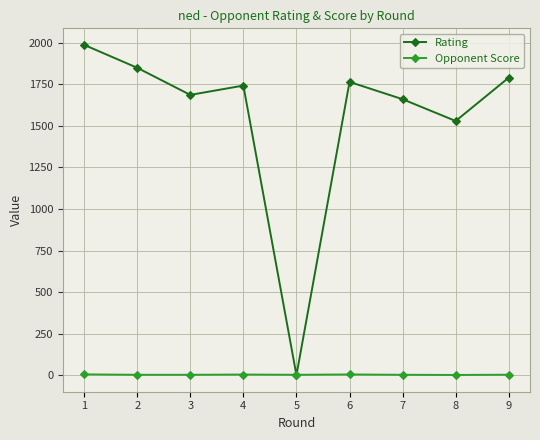

Rank the series by their average value, from highest to lowest.

Rating, Opponent Score